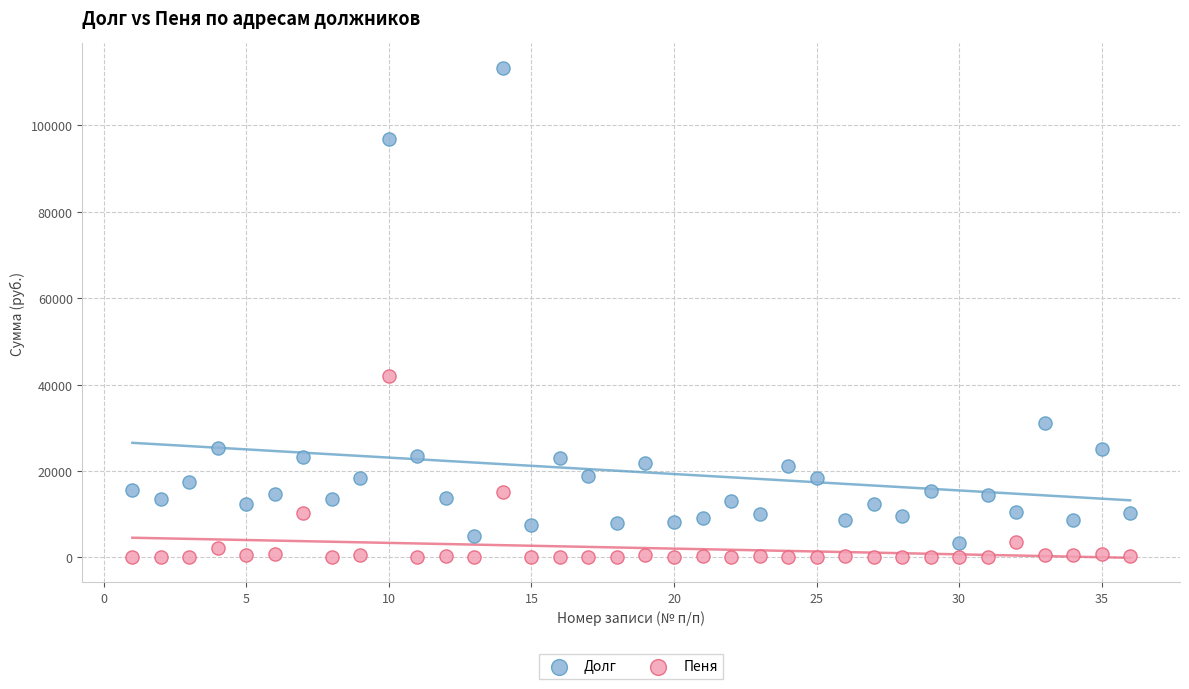

Across all data points, what is the range of Y values (max minus min)?

113287.8